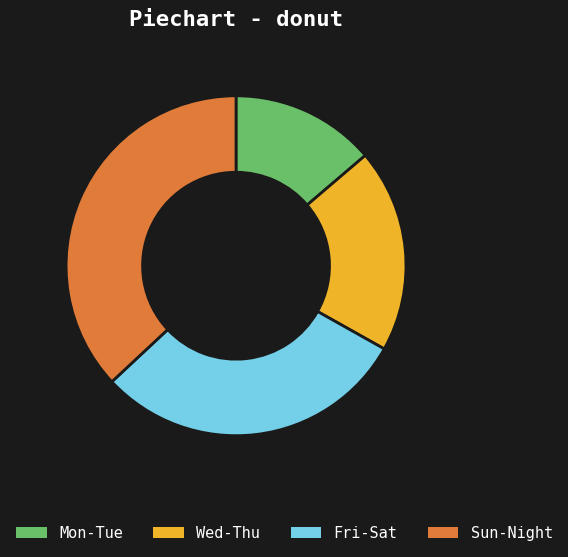

Is there any slice that represents more than half of the pie?

No